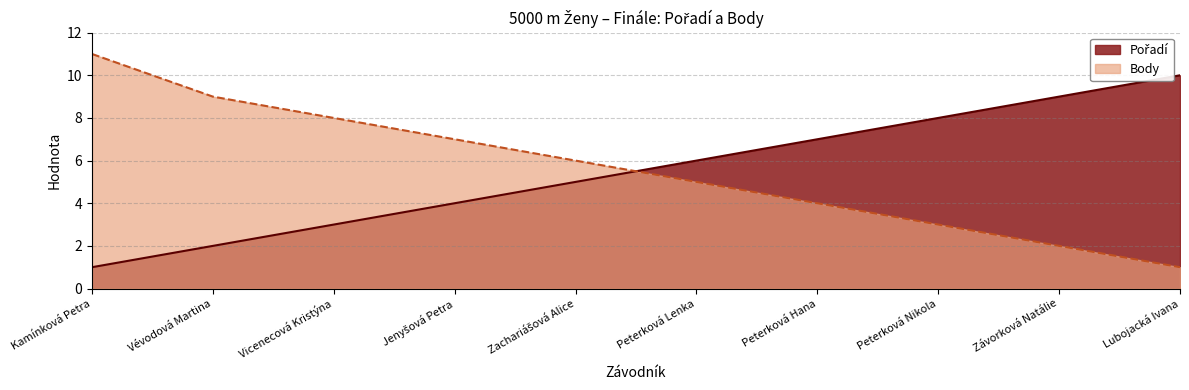

What is the value of the Body point at the 9th from the left?

2